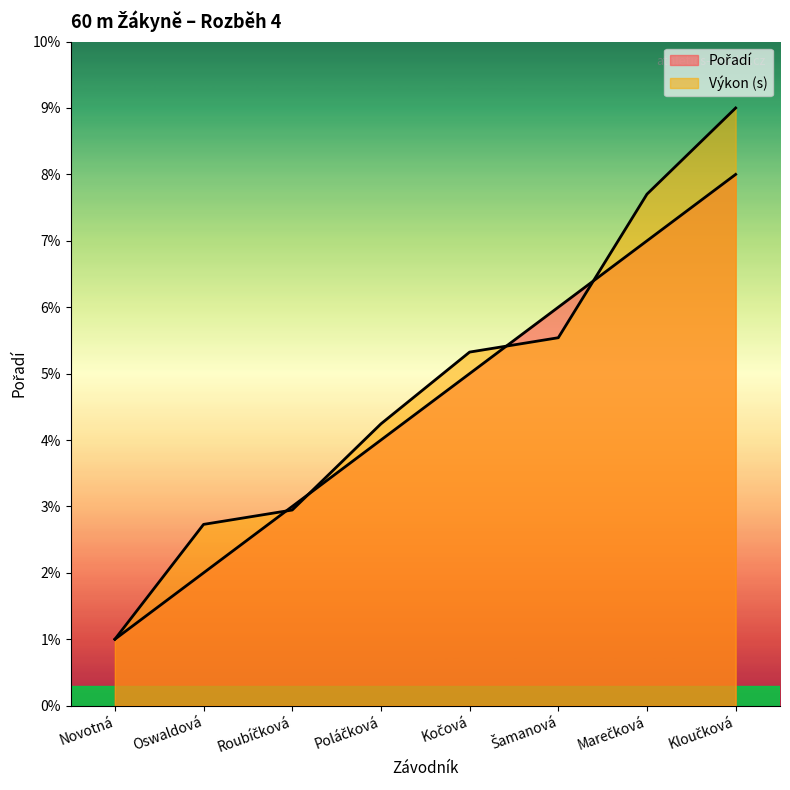

Reading right to left, extract all data points from this chart.

Pořadí: 8.0	7.0	6.0	5.0	4.0	3.0	2.0	1.0
Výkon: 9.0	7.7	5.5	5.3	4.2	2.9	2.7	1.0